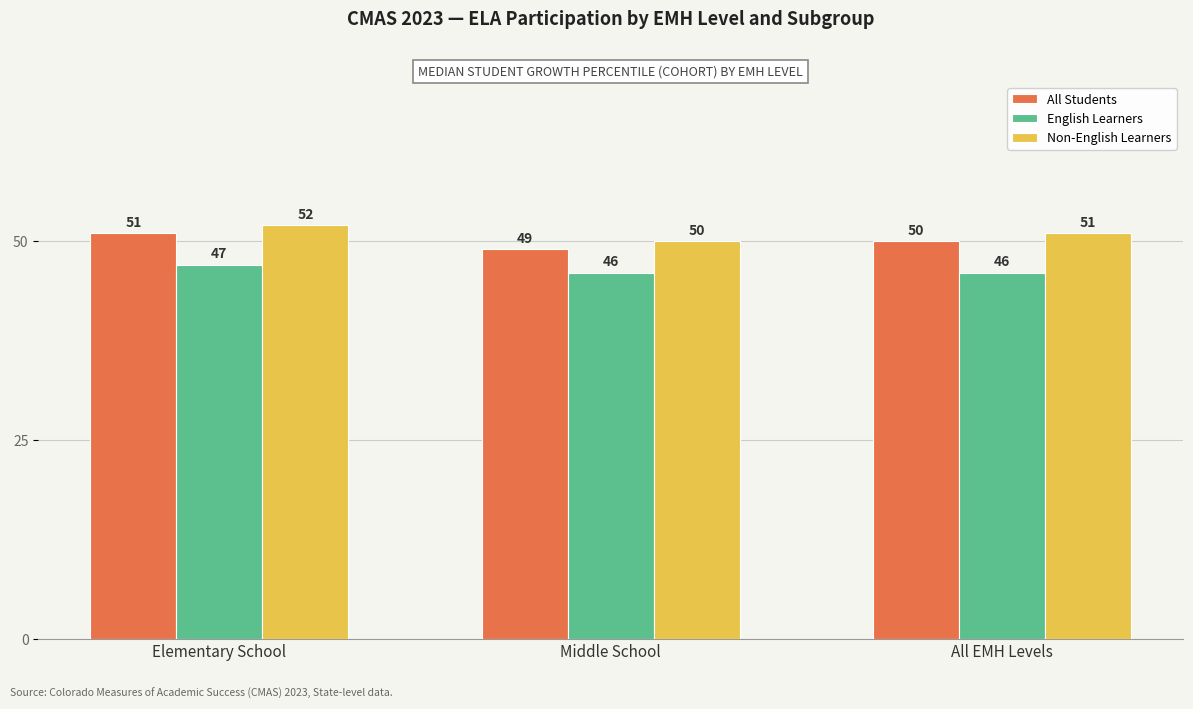

Read the All Students value at All EMH Levels.

50